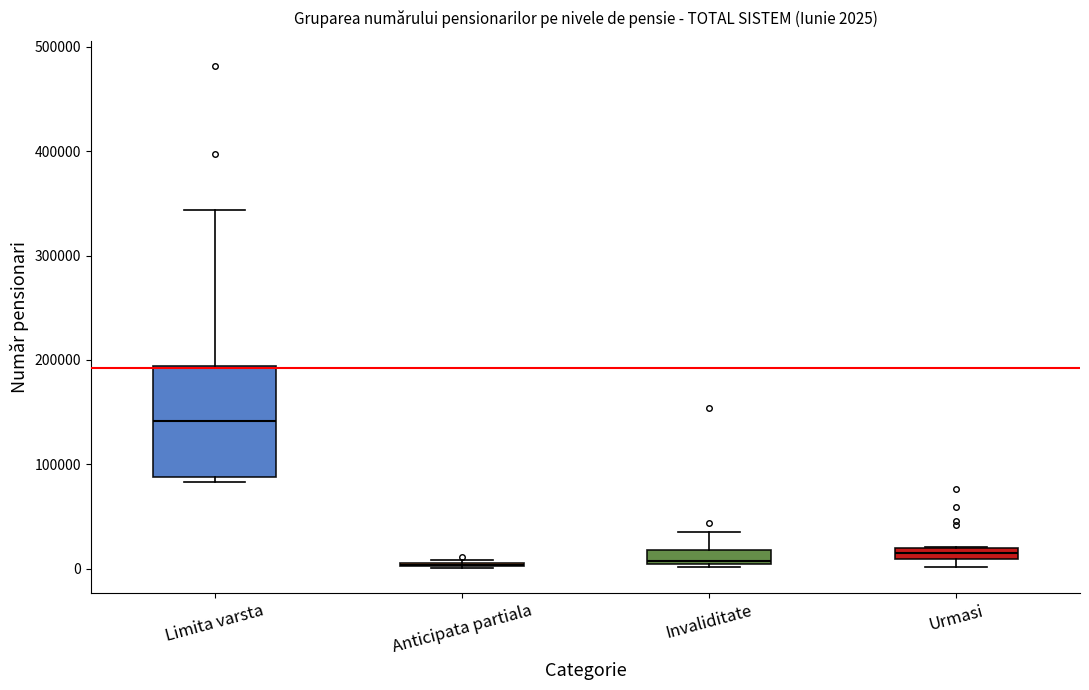

Comparing the boxes themselves (not the whiskers), which one is the tallest?

Limita varsta